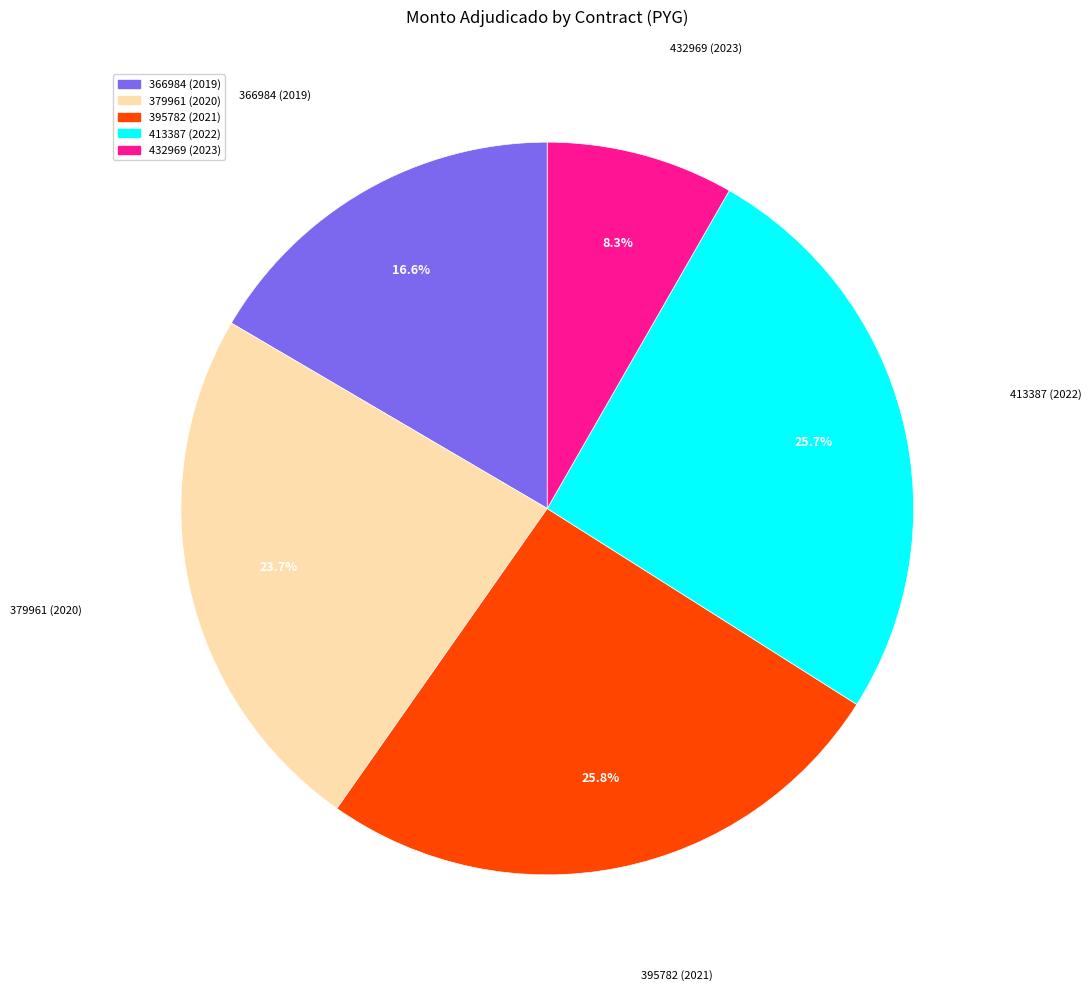

To the nearest percent, what is the average slice percentage?

20%